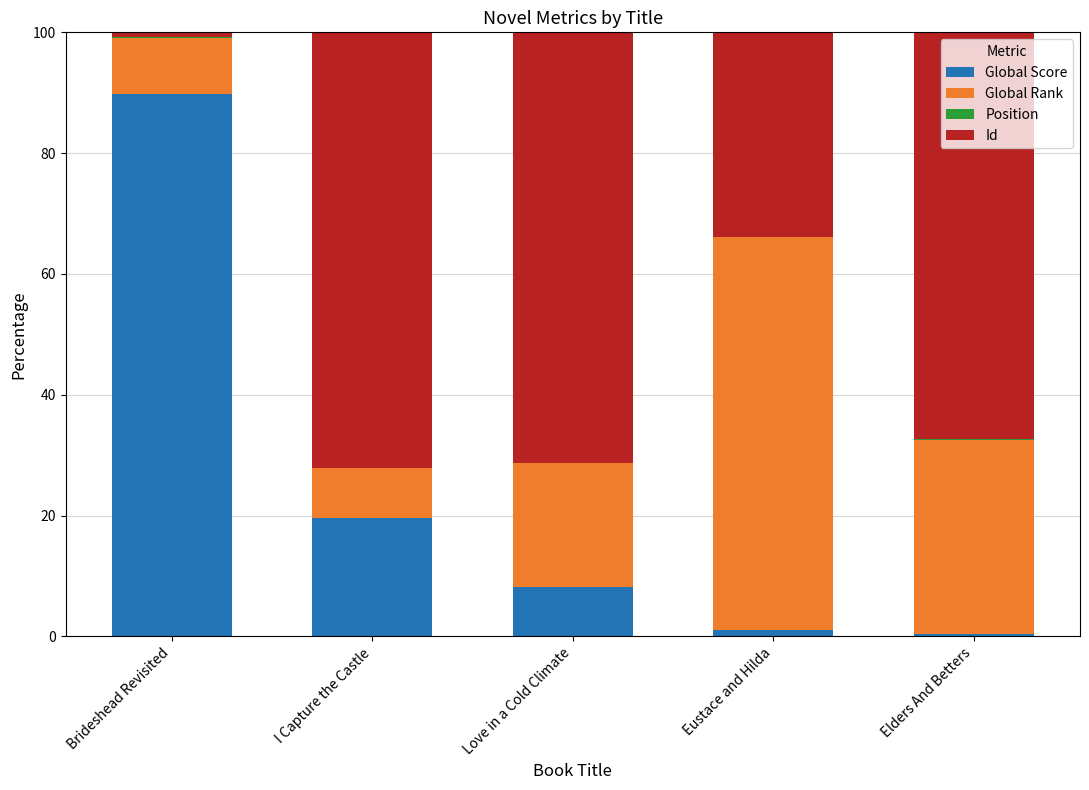

Is it true that Global Score equals 8.2 at Love in a Cold Climate?

True